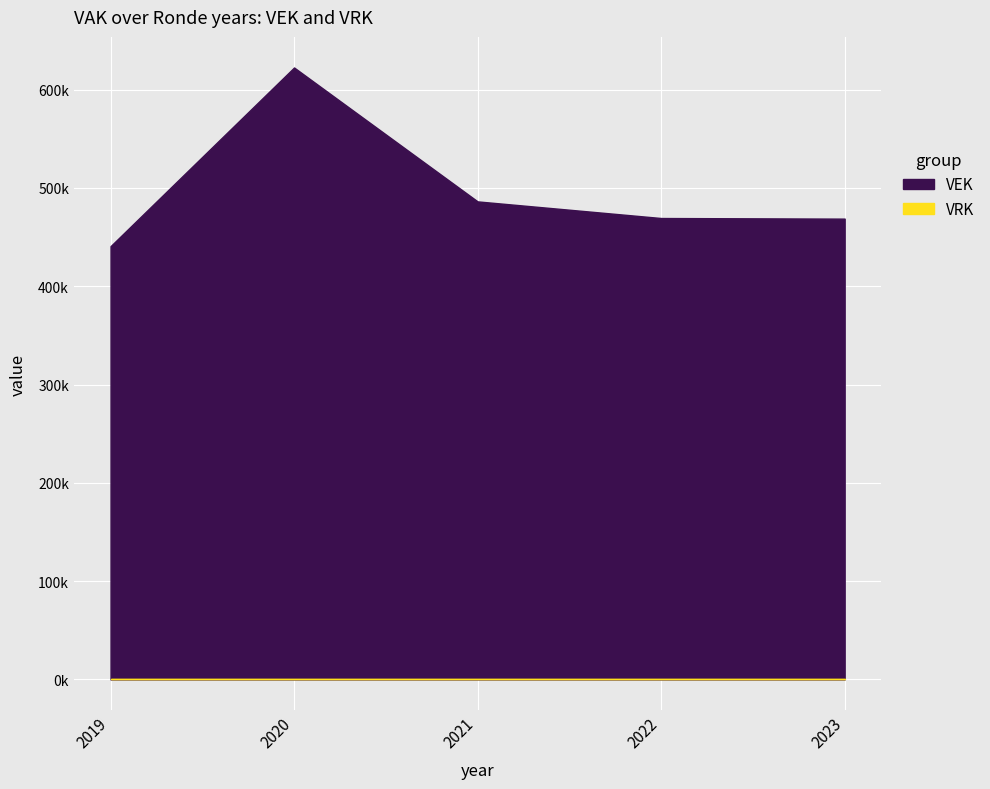

Reading left to right, extract all data points from this chart.

2019=440728	2020=622479	2021=486269	2022=469358	2023=468733